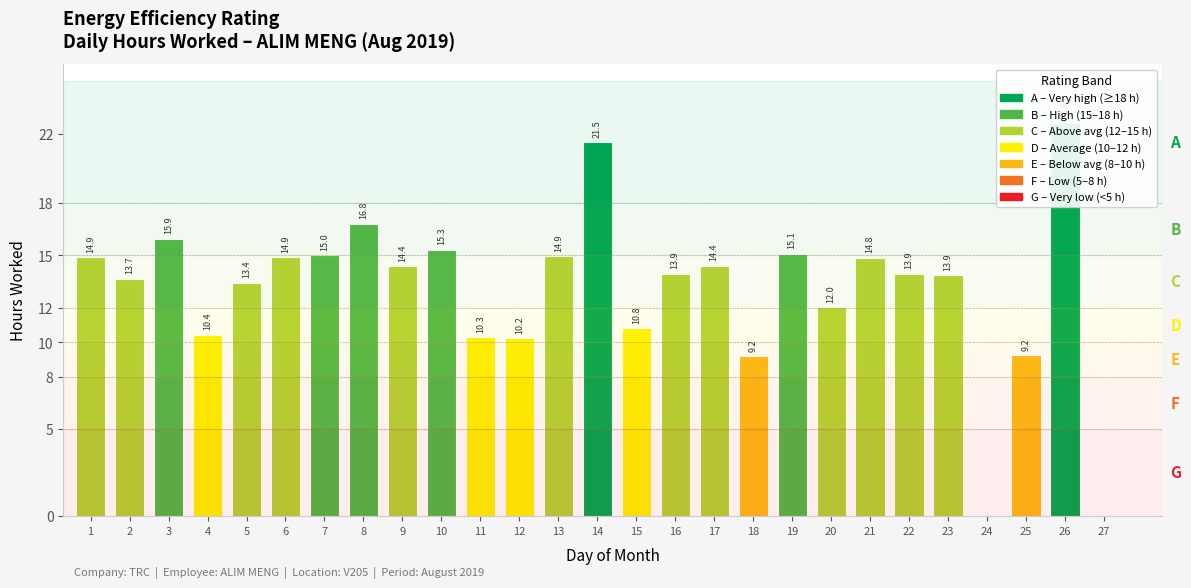

List the labels in order of value, largest first.

26, 14, 8, 3, 10, 19, 7, 13, 1, 6, 21, 17, 9, 22, 16, 23, 2, 5, 20, 15, 4, 11, 12, 25, 18, 24, 27